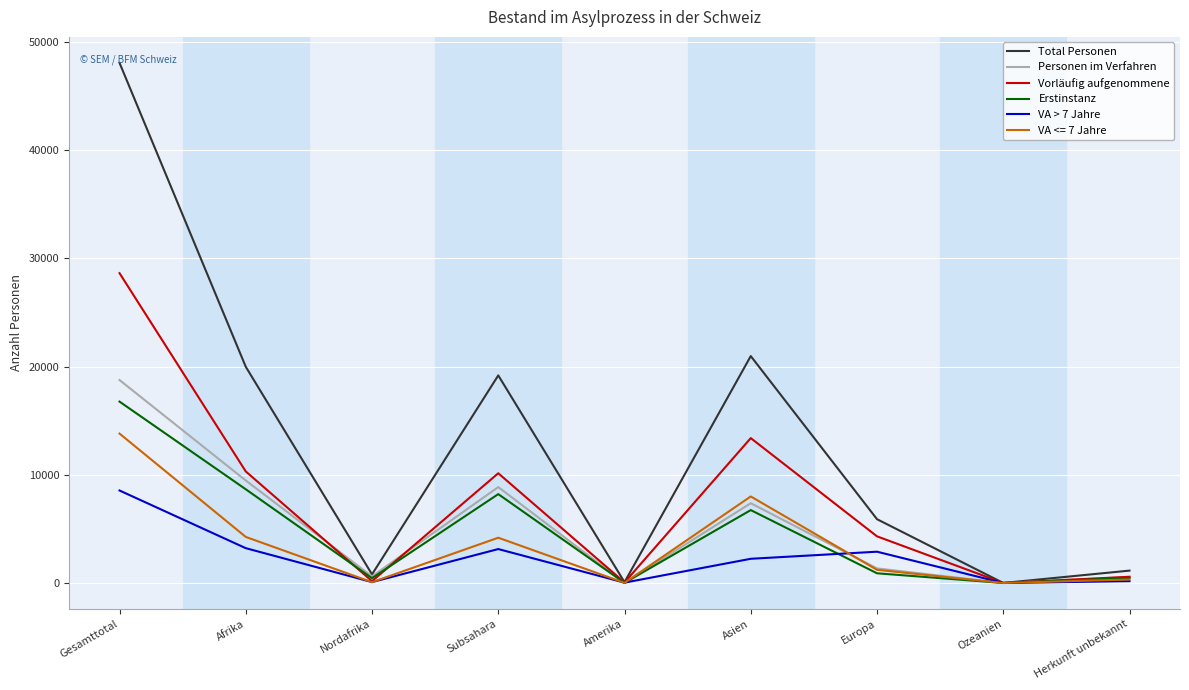

True or false: VA <= 7 Jahre has a value of 7784 at Gesamttotal.

False